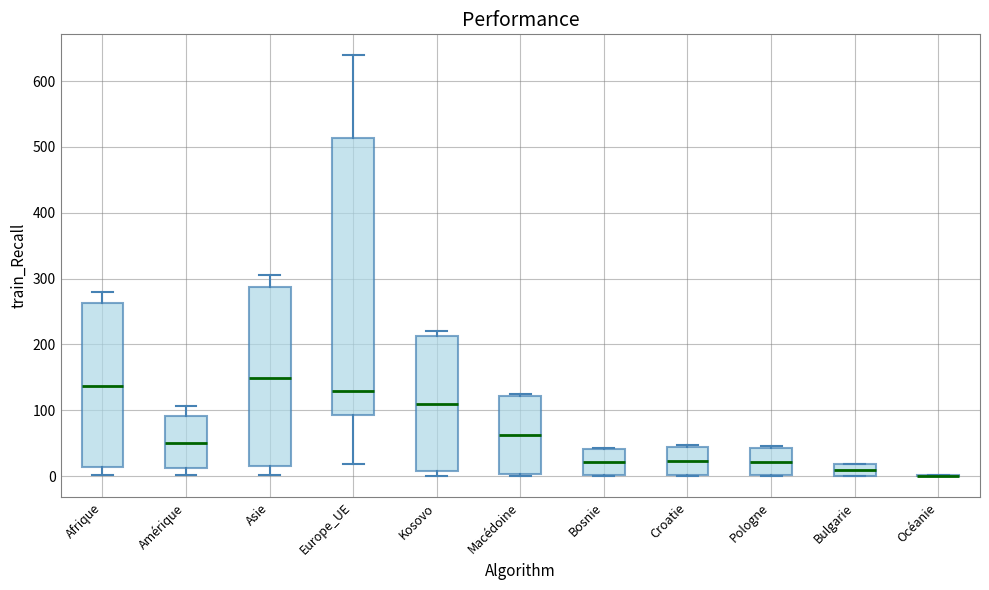

Reading left to right, read every box against the y-axis: the position of its median line, the range the box covers, and the ends of its whiskers. The values are not printed on the chart, so give them approximately, as read against the axis.

Afrique: median 140, box 10 to 260, whiskers 0 to 280
Amérique: median 50, box 10 to 90, whiskers 0 to 110
Asie: median 150, box 20 to 290, whiskers 0 to 310
Europe_UE: median 130, box 90 to 510, whiskers 20 to 640
Kosovo: median 110, box 10 to 210, whiskers 0 to 220
Macédoine: median 60, box 0 to 120, whiskers 0 (just below the box's lower edge) to 130
Bosnie: median 20, box 0 to 40, whiskers 0 to 40
Croatie: median 20, box 0 to 40, whiskers 0 to 50
Pologne: median 20, box 0 to 40, whiskers 0 to 50
Bulgarie: median 10, box 0 to 20, whiskers 0 to 20
Océanie: box collapsed to a line at 0, whiskers 0 to 0